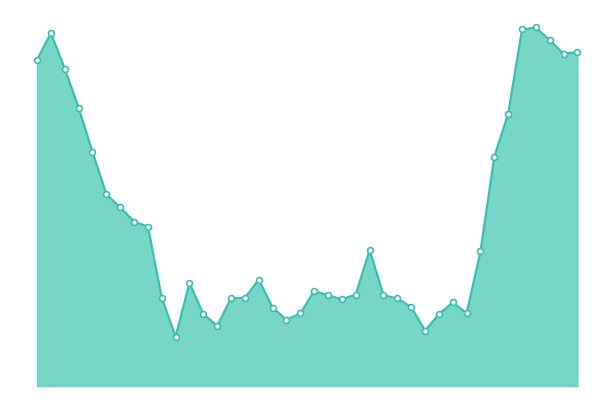

How many lines are shown in the chart?

1